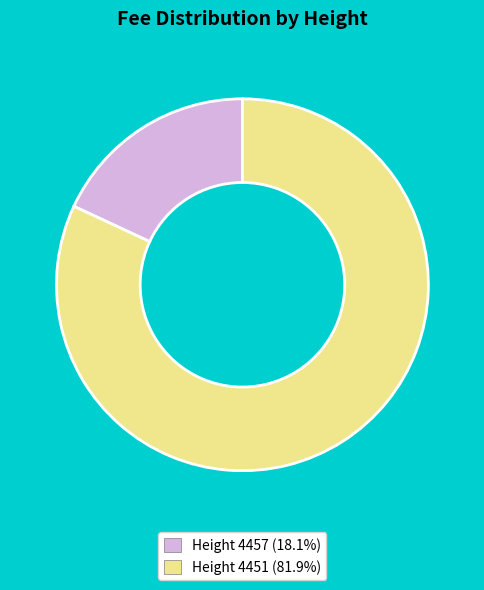

Is there a majority slice in this chart?

Yes